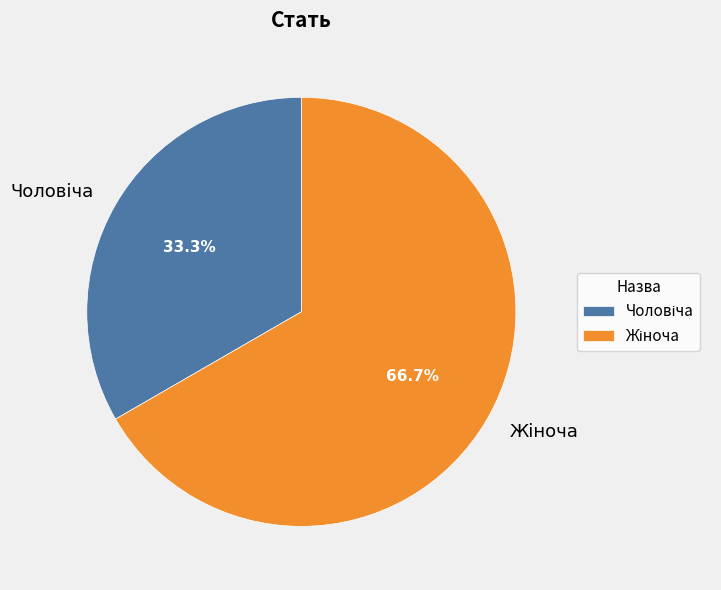

Does any single category account for the majority?

Yes